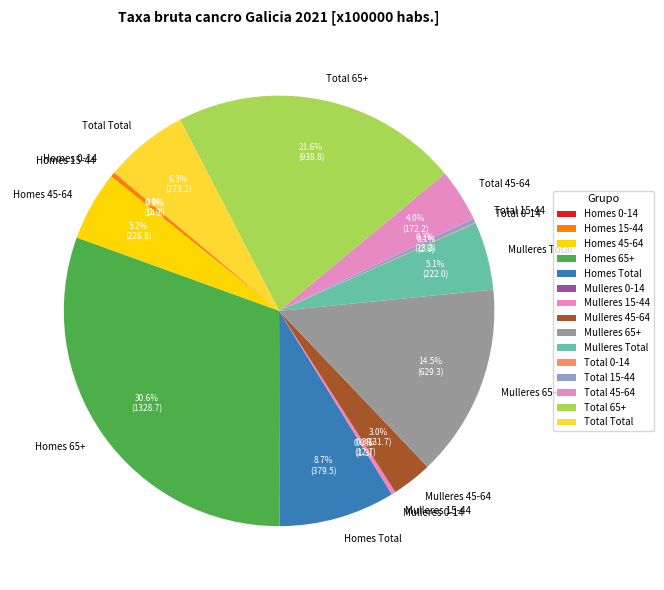

Which slice is the largest?

Homes 65+